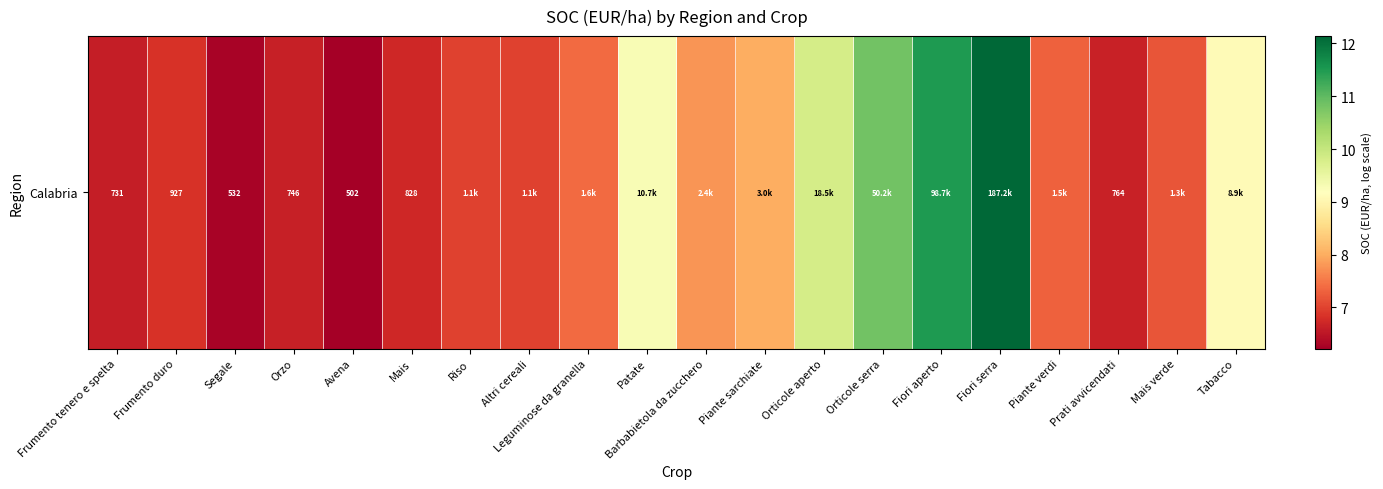

The value at Orzo is 4.0. True or false?

False